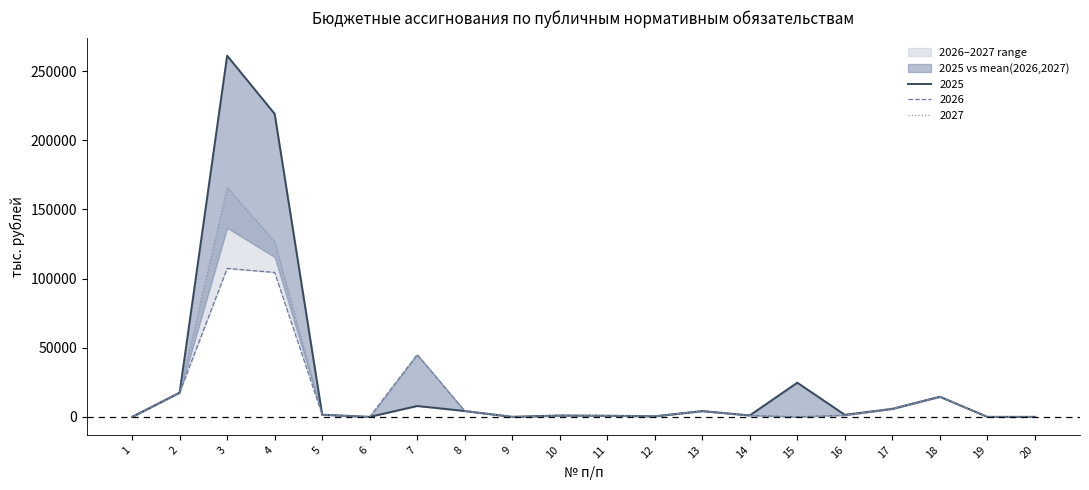

Reading right to left, extract all data points from this chart.

2025: 20=11.0	19=13.0	18=14561.0	17=5800.0	16=1456.0	15=24703.3	14=1055.0	13=4200.0	12=413.0	11=819.0	10=991.0	9=37.0	8=4242.0	7=7848.0	6=1.0	5=1578.0	4=219103.0	3=261166.0	2=17549.0	1=0.0
2026: 20=11.0	19=158.7	18=14561.0	17=5800.0	16=1243.0	15=0.0	14=1055.0	13=4200.0	12=417.0	11=807.0	10=807.0	9=37.0	8=4281.0	7=44979.0	6=1.0	5=1578.0	4=104404.6	3=107321.8	2=17549.0	1=0.0
2027: 20=20.0	19=17.4	18=14561.0	17=5800.0	16=1243.0	15=0.0	14=1055.0	13=4200.0	12=417.0	11=807.0	10=807.0	9=37.0	8=4281.0	7=44979.0	6=1.0	5=1578.0	4=126669.1	3=165922.3	2=17549.0	1=0.0